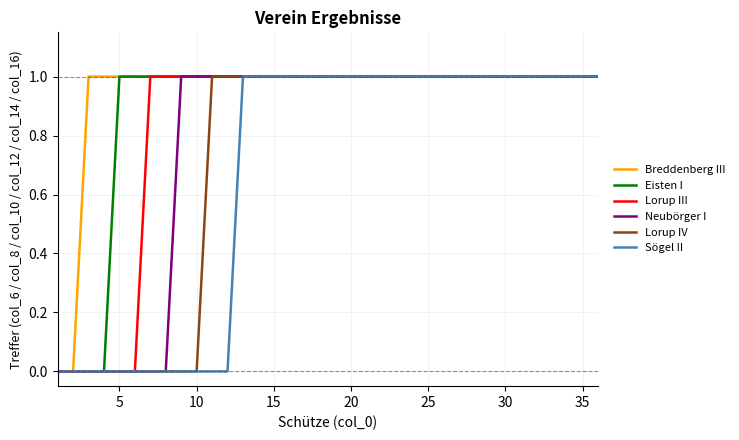

Rank the series by their average value, from lowest to highest.

Sögel II, Lorup IV, Neubörger I, Lorup III, Eisten I, Breddenberg III